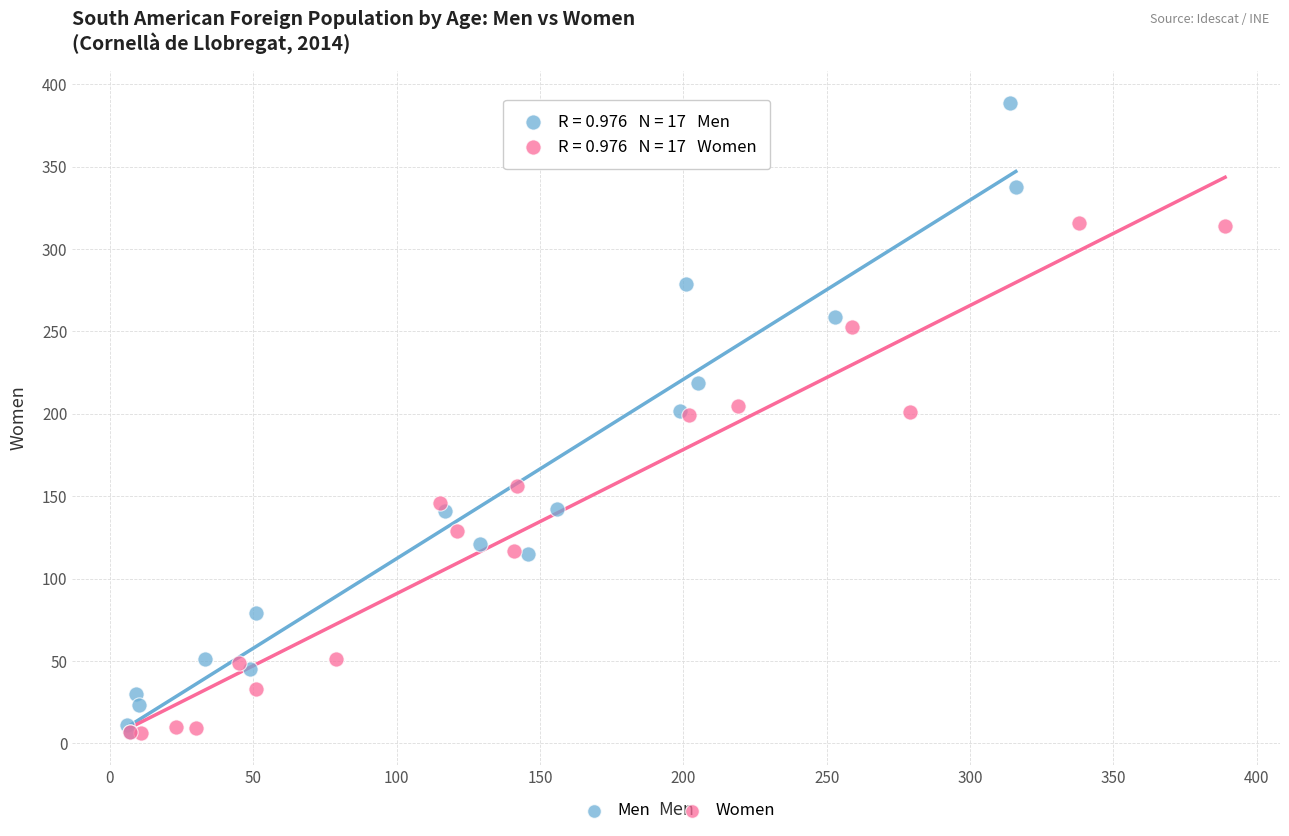

Which series reaches the maximum Y coordinate?

Men